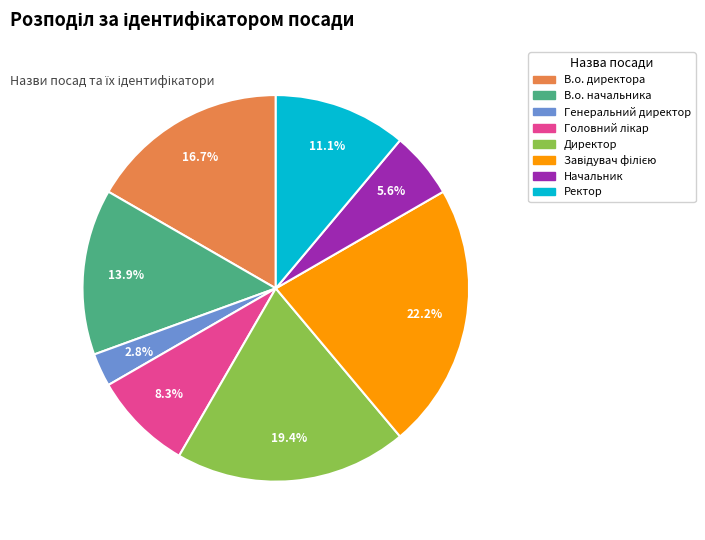

Does Ректор account for over 50% of the chart?

No